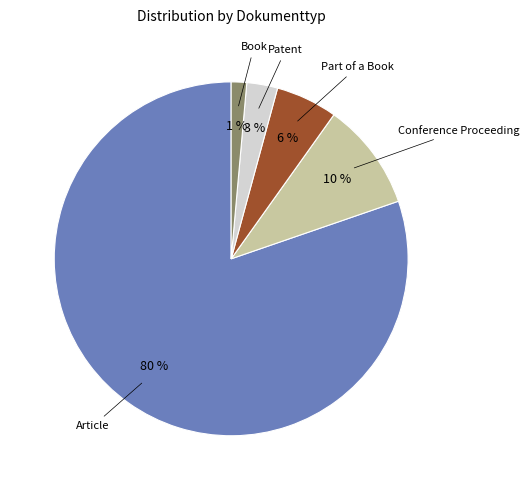

What is the smallest slice in the pie chart?

Book